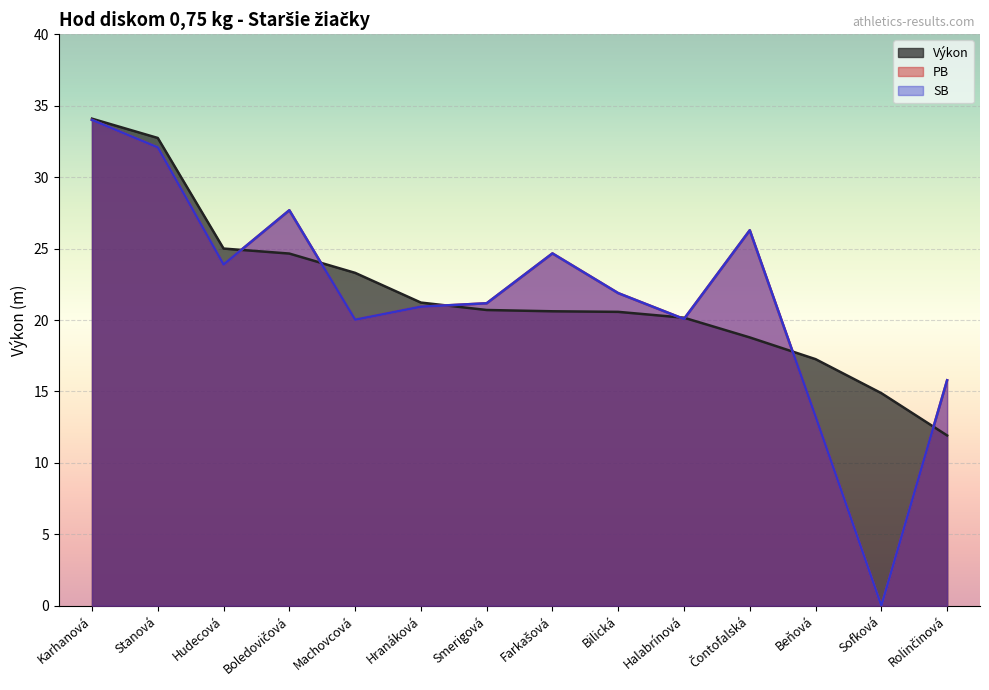

What is the spread (max minus min) of values at Hudecová?

1.1